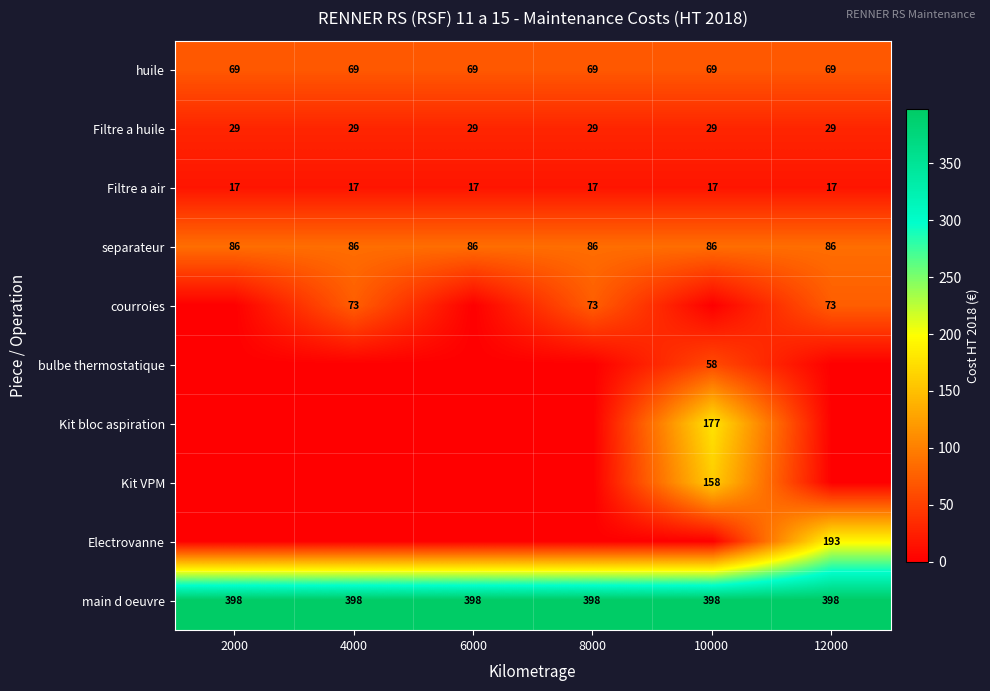

What is the highest value of the Filtre a air series?

17